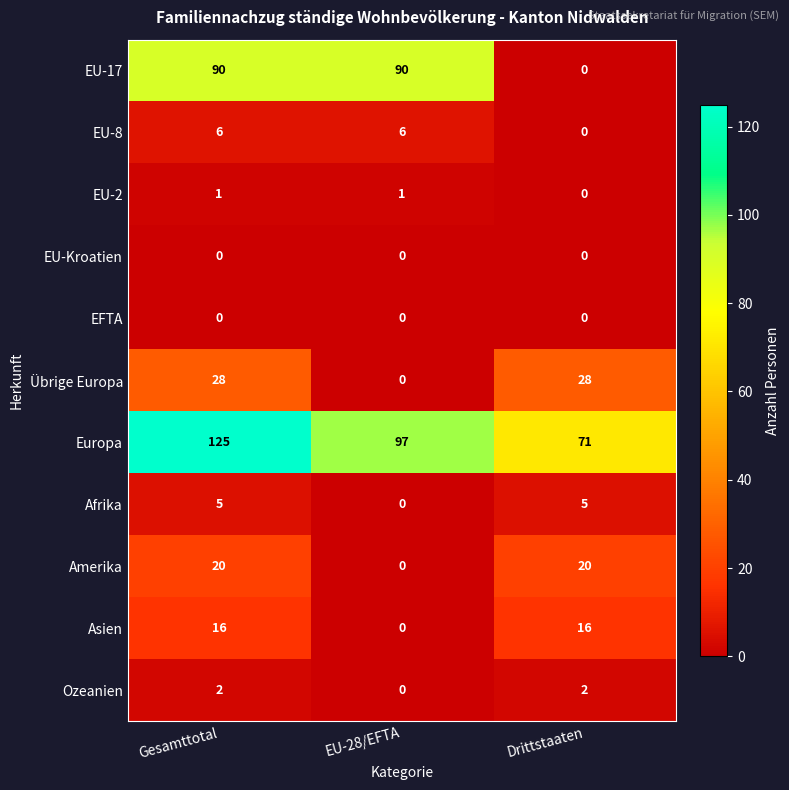

Which series has the widest spread of values?

EU-17